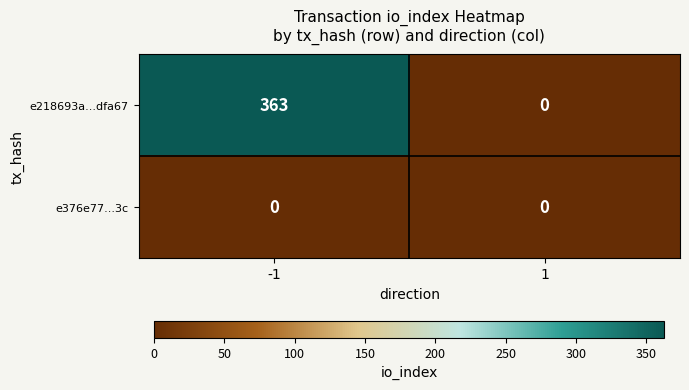

What is the maximum value shown in the chart?

363